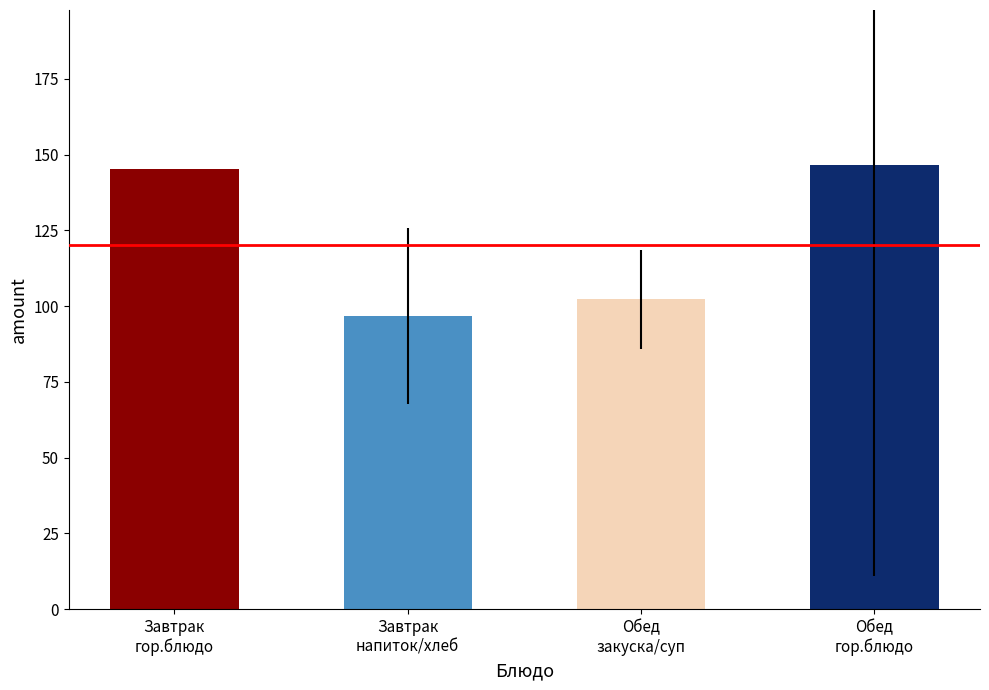

Where does the data first go above 145?

Завтрак
гор.блюдо